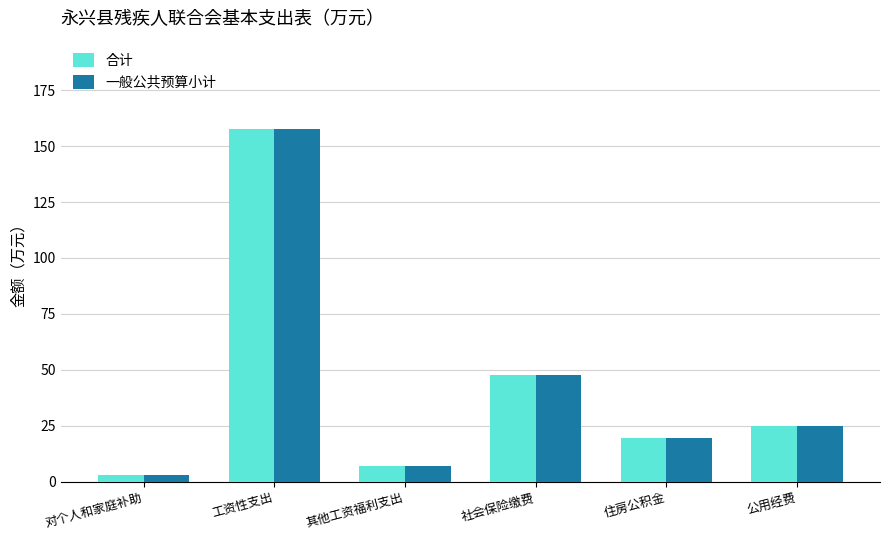

What is the maximum value for 合计?

157.7